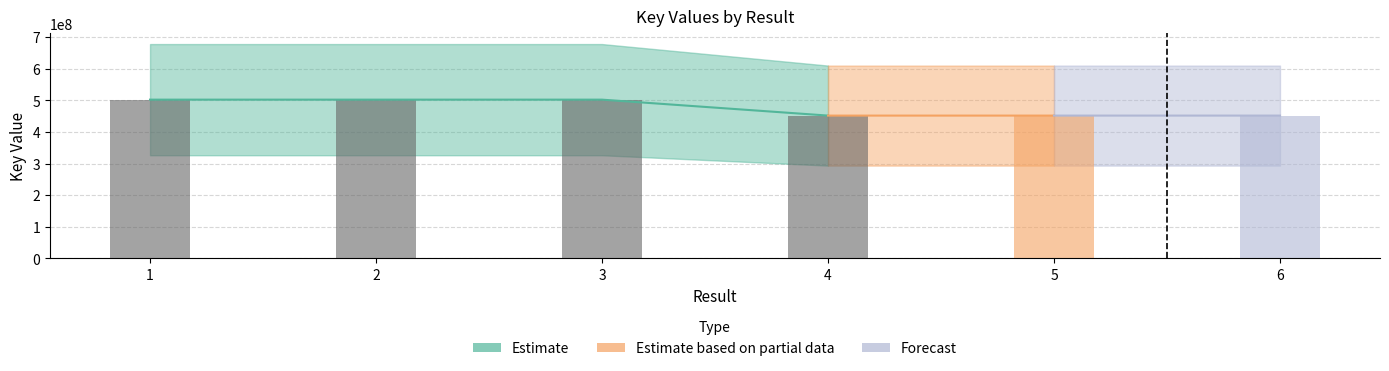

Where is the data nearest to the value 476755358?

4